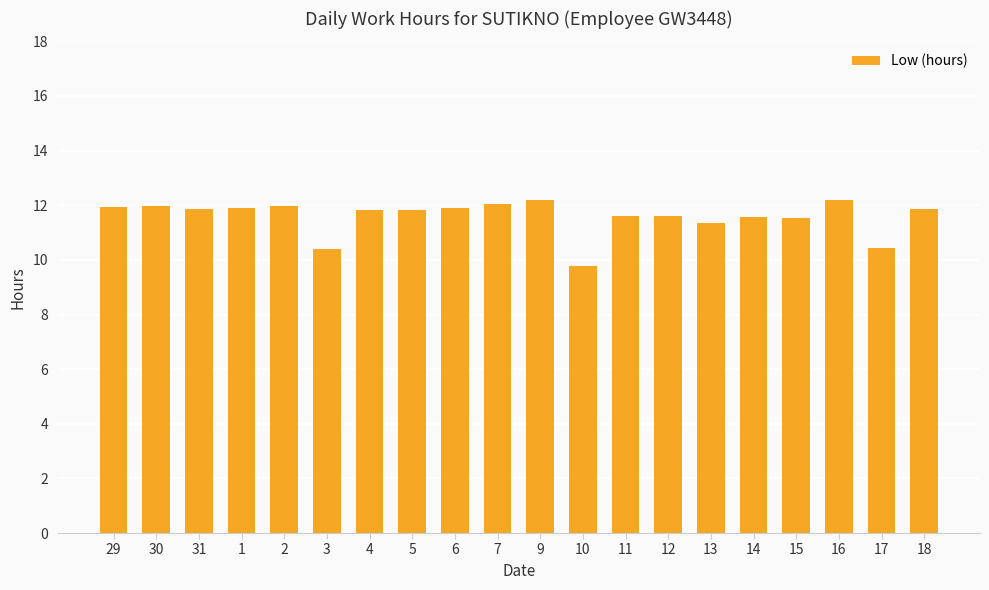

What is the sum of the values at 31 and 29?

23.8